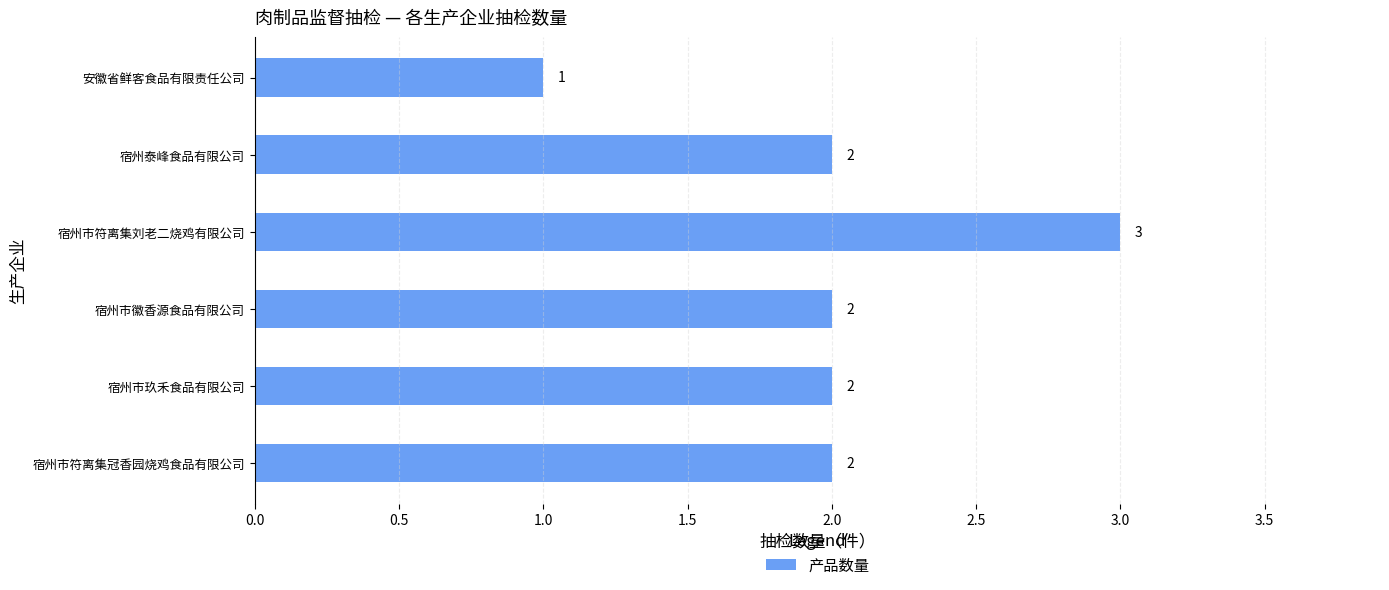

Reading bottom to top, extract all data points from this chart.

2	2	2	3	2	1